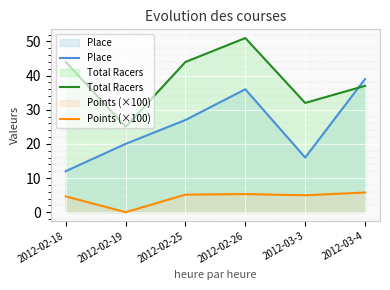

Read the Place value at 2012-02-19.

20.0